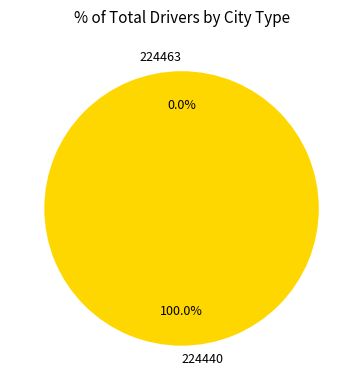

Combined, do 224463 and 224440 account for over 50%?

Yes